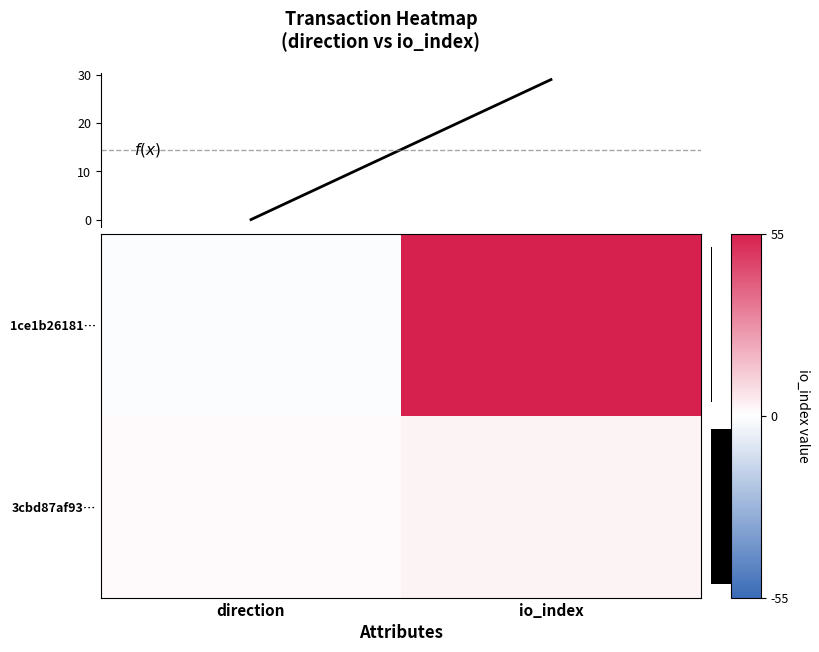

Which series has the largest total across all categories?

1ce1b26181…